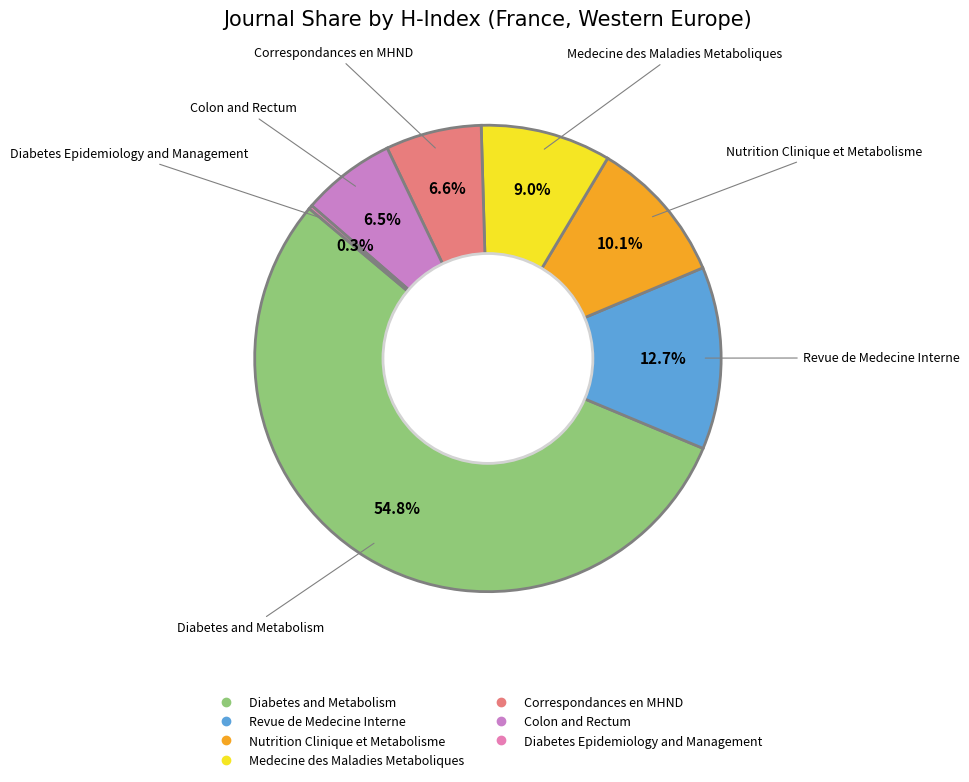

What is the largest slice in the pie chart?

Diabetes and Metabolism